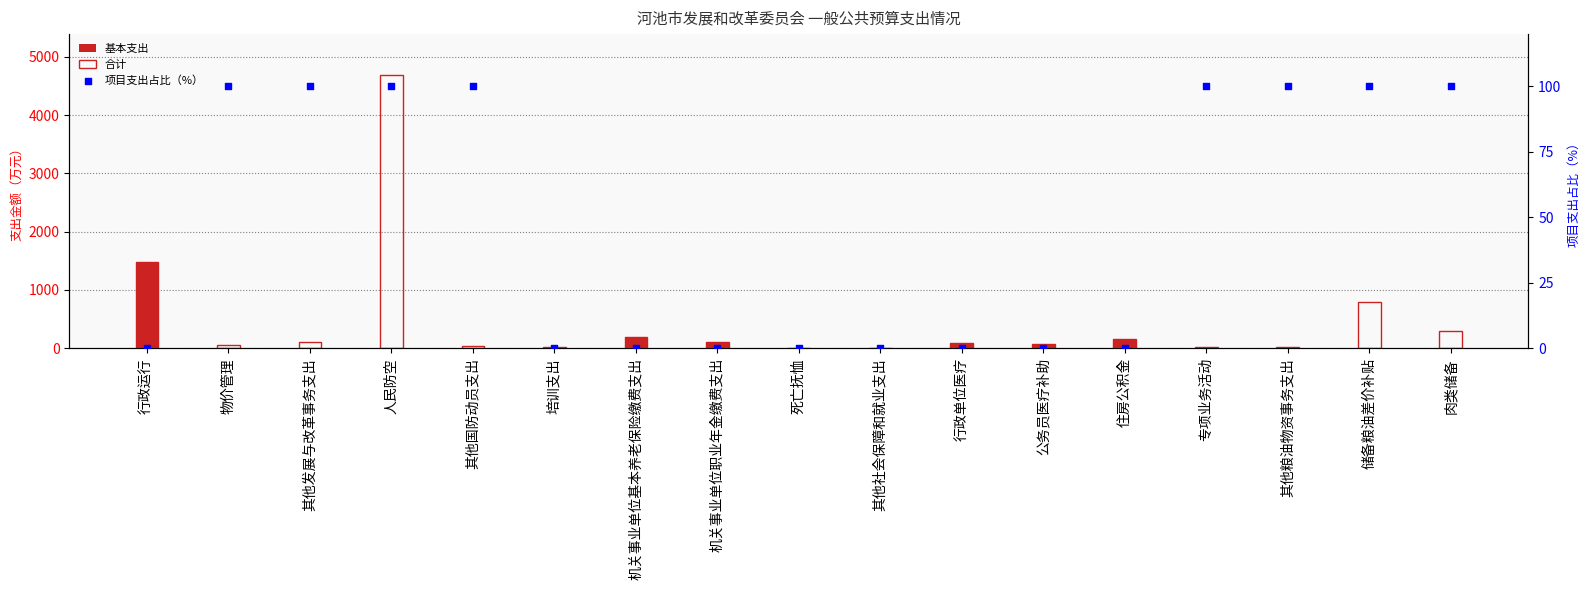

At how many categories does at least one series exceed 1456?

2